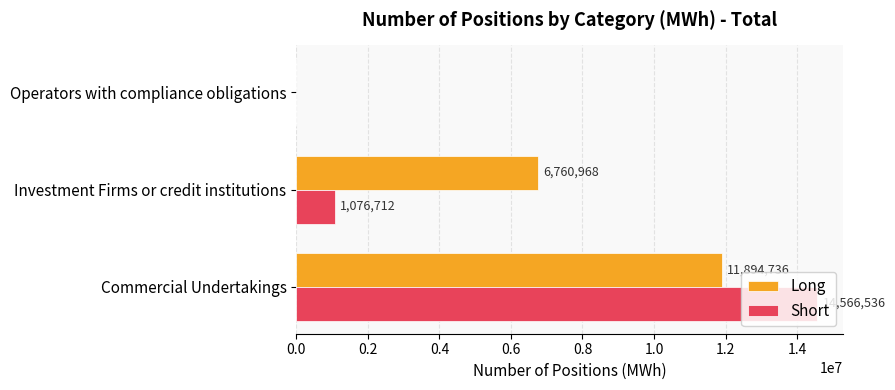

Which series has the largest range (max minus min)?

Short